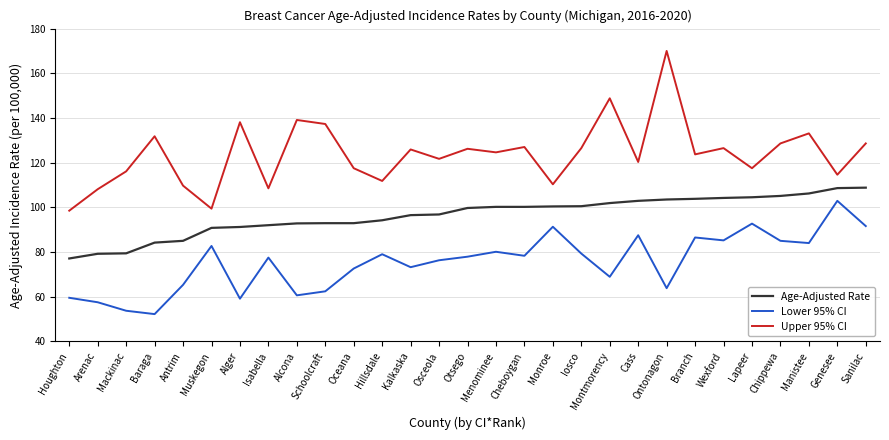

Which category has the lowest value across all series?

Baraga